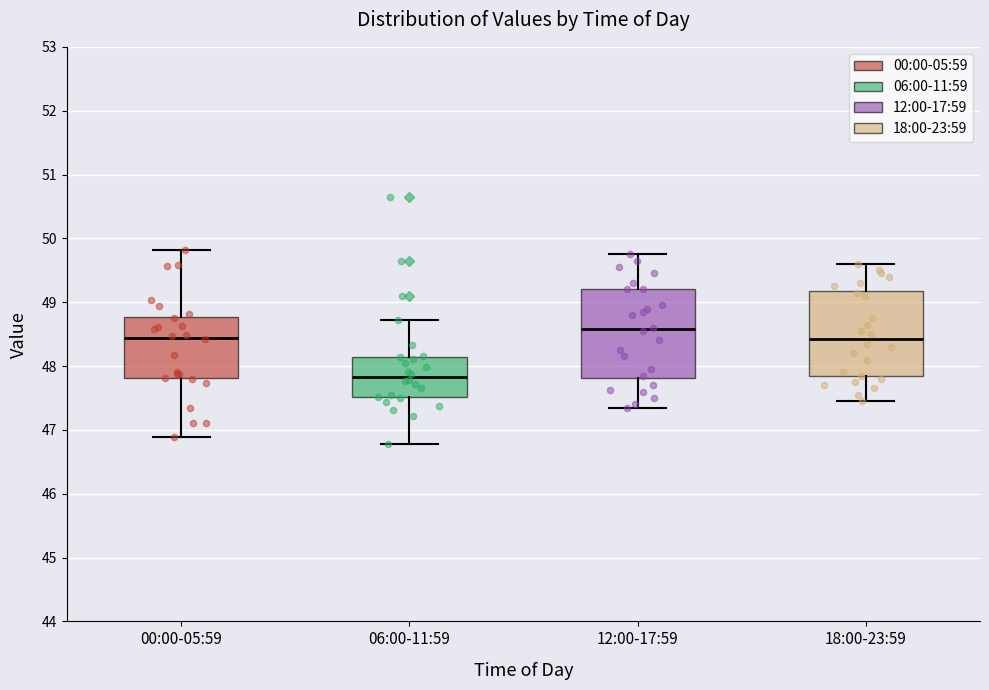

Which box has the highest median line?

12:00-17:59